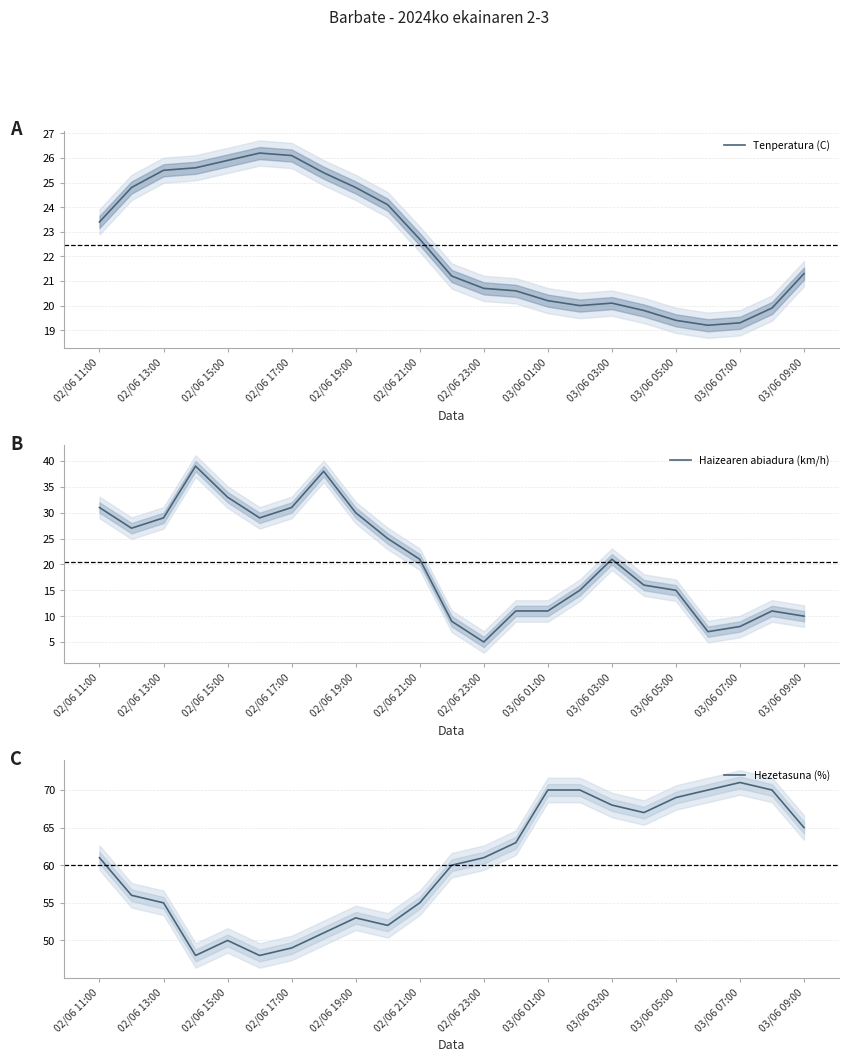

The Haizearen abiadura (km/h) series shows 4 at 03/06 09:00. True or false?

False